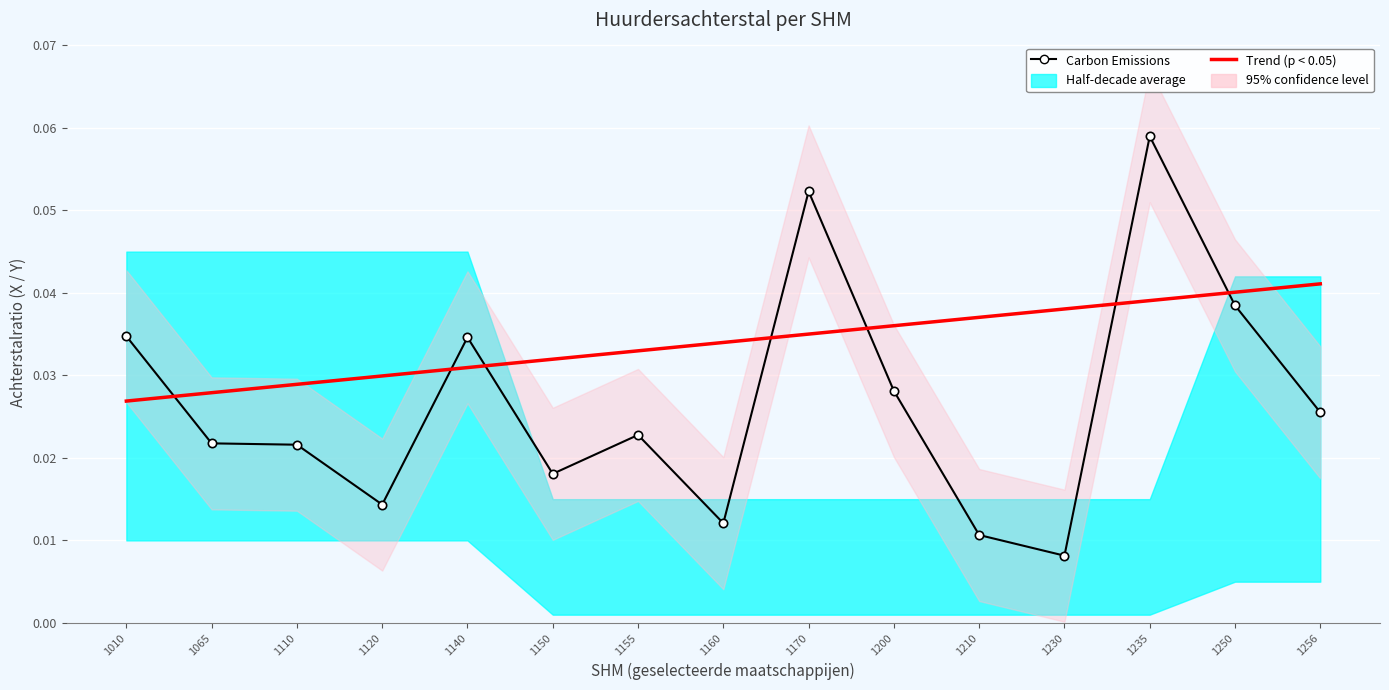

Which series has the widest spread of values?

Carbon Emissions